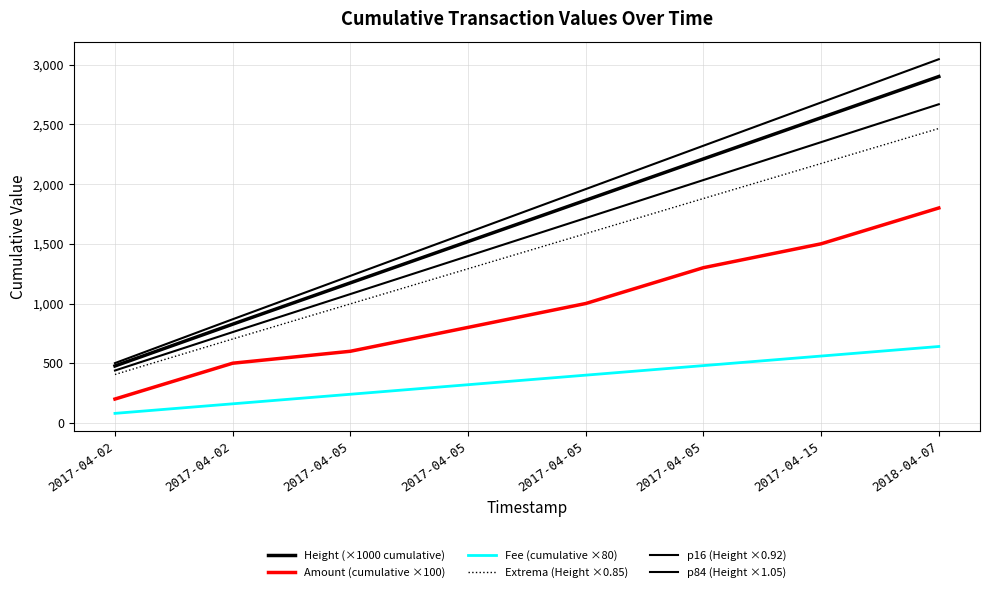

Does the chart have visible grid lines?

Yes